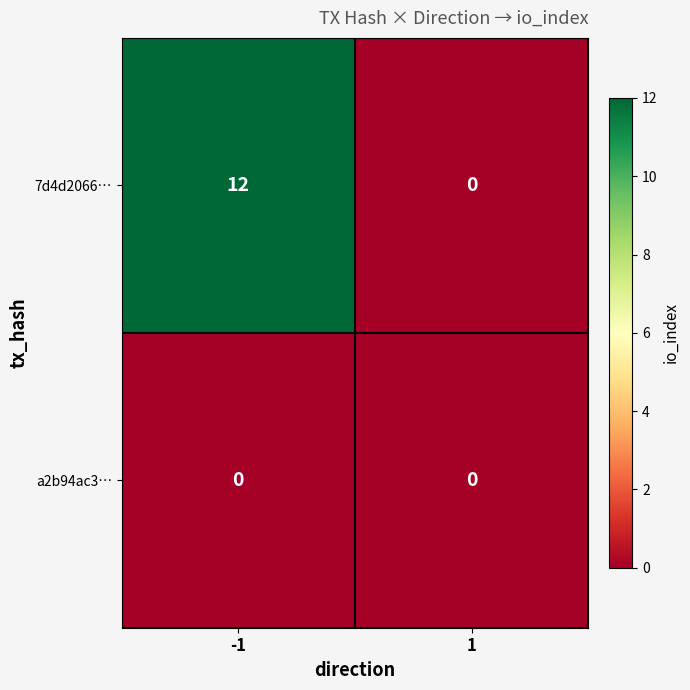

Which series changed the most between -1 and 1?

7d4d2066…